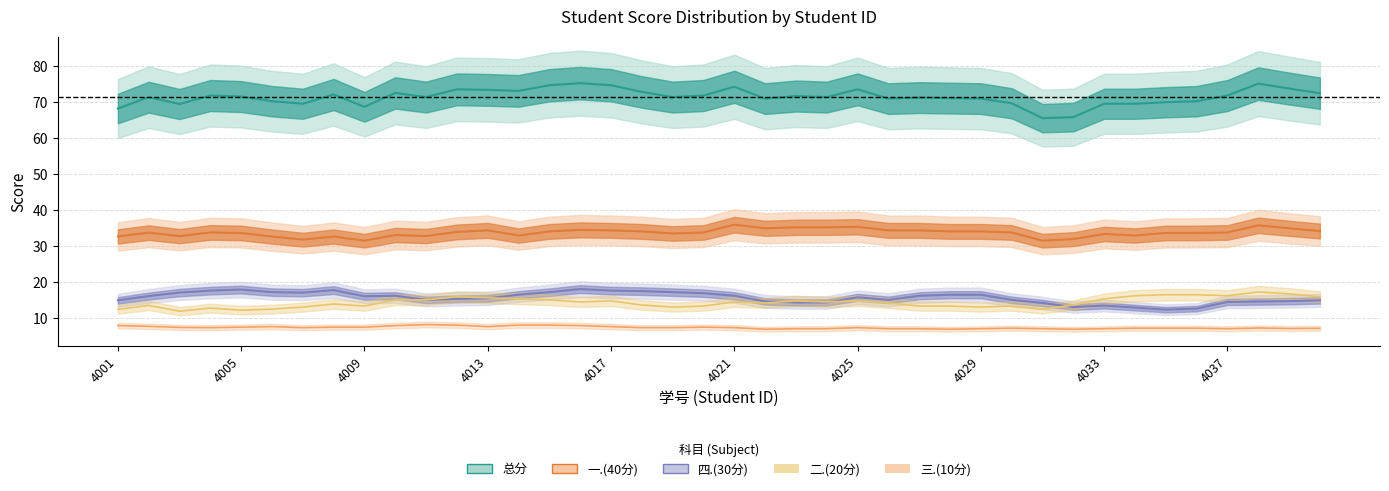

How many interior local peaks does the 四.(30分) series have?

12